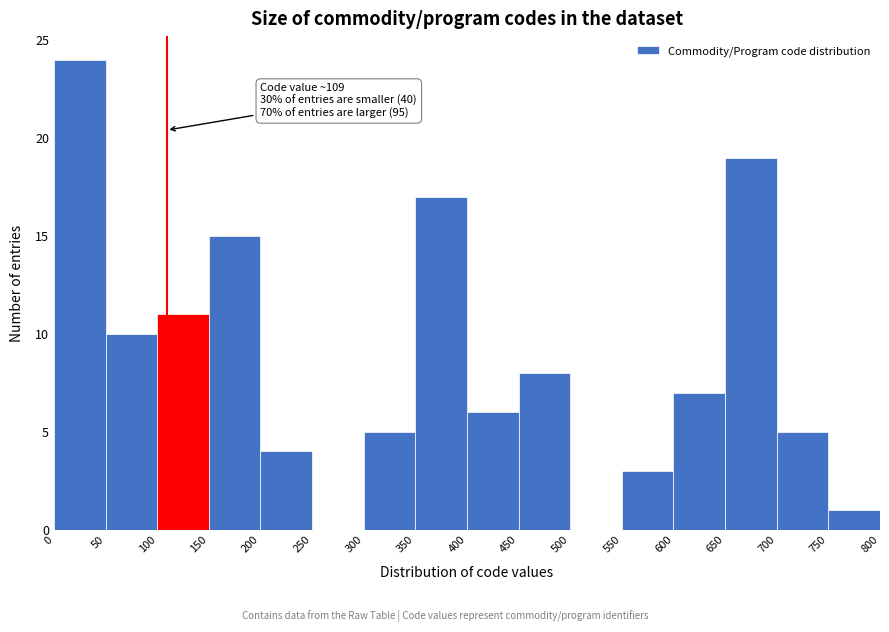

Which range on the x-axis has the tallest bar?

0 to 50